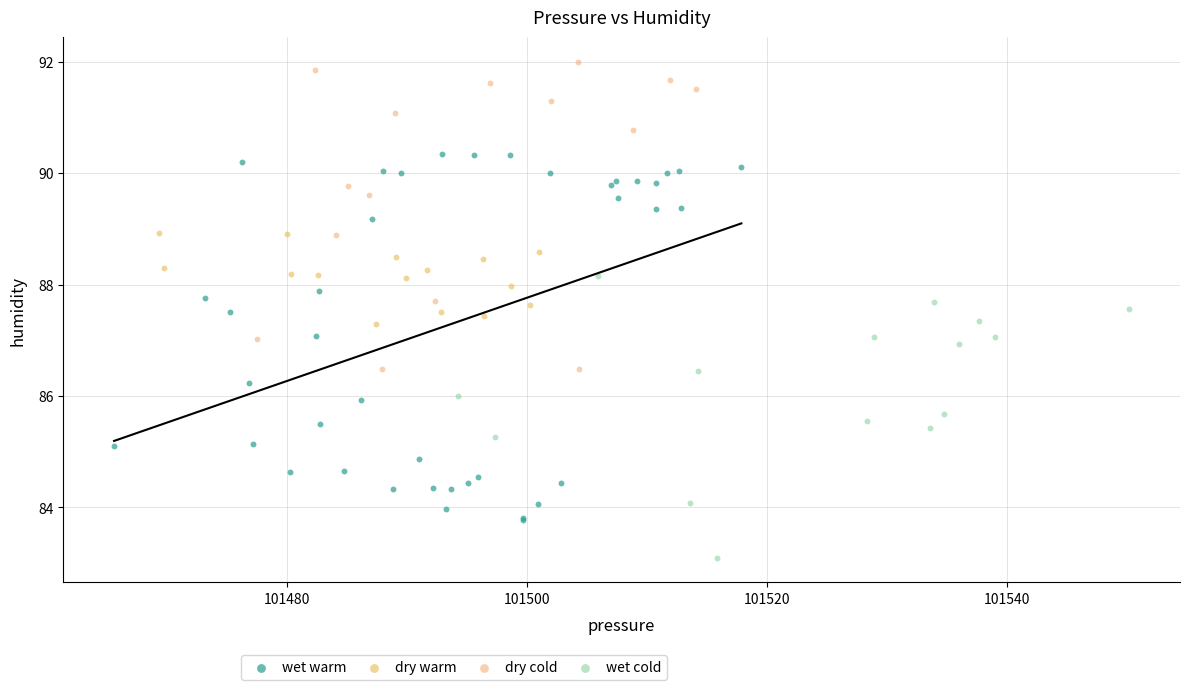

Which series reaches the maximum Y coordinate?

dry cold